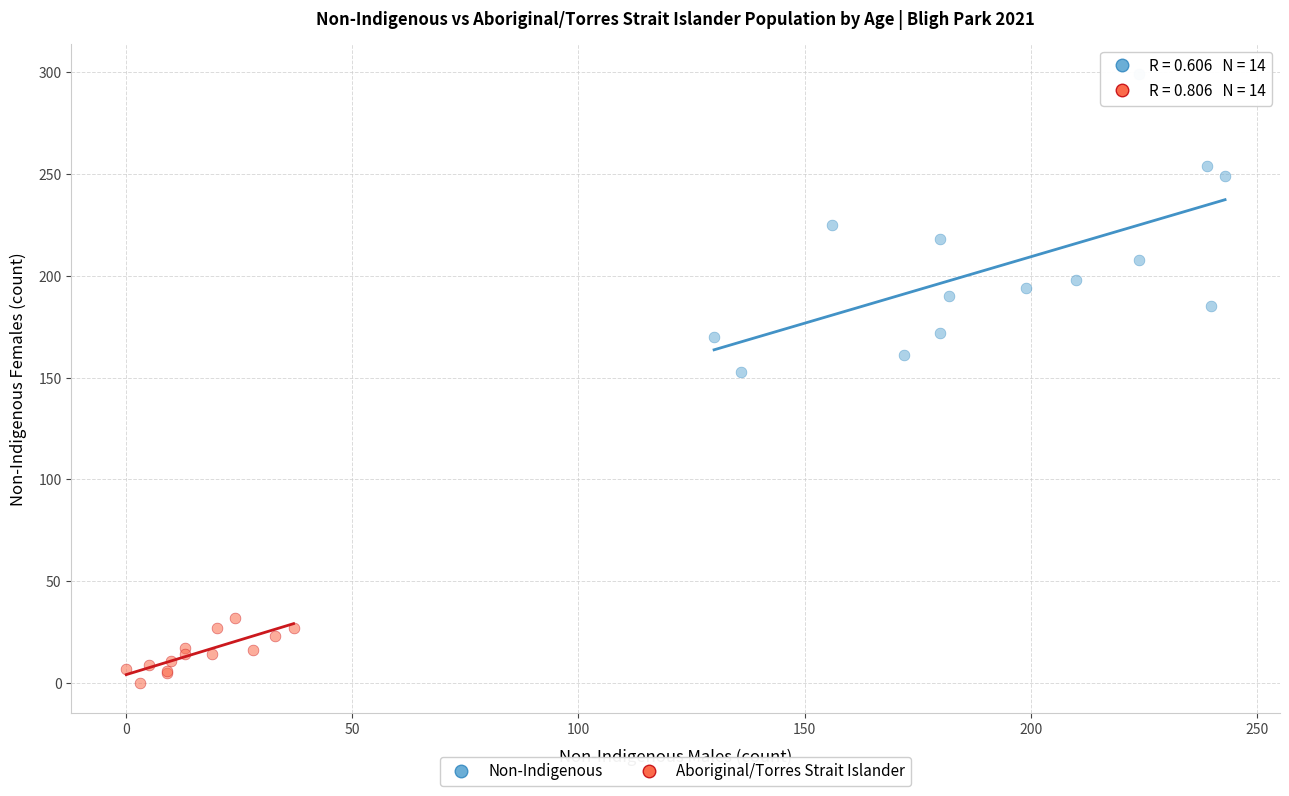

Which series reaches the minimum Y coordinate?

Aboriginal/Torres Strait Islander